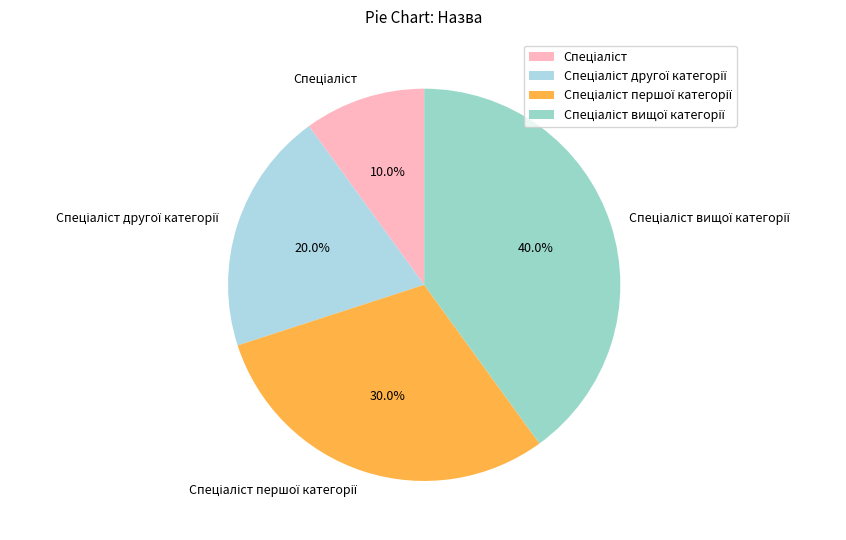

How many segments does this pie chart have?

4